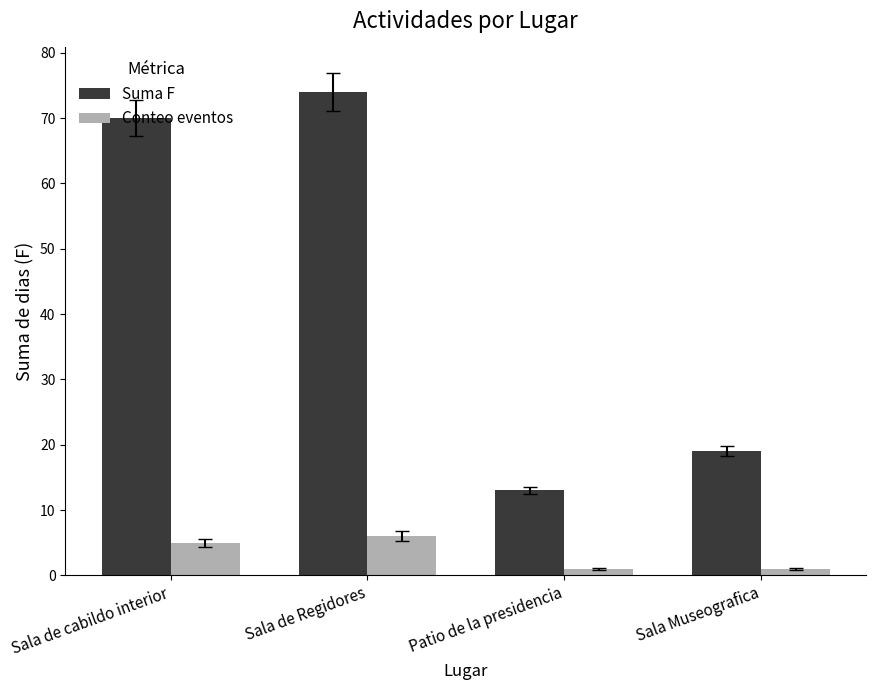

List the series in order of their overall mean, lowest first.

Conteo eventos, Suma F